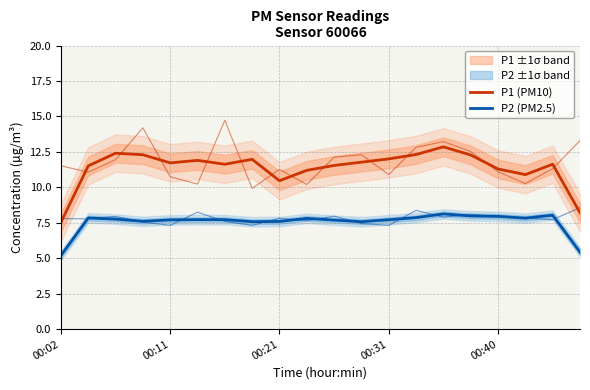

True or false: P2 (PM2.5) and P1 (PM10) cross at least once.

False